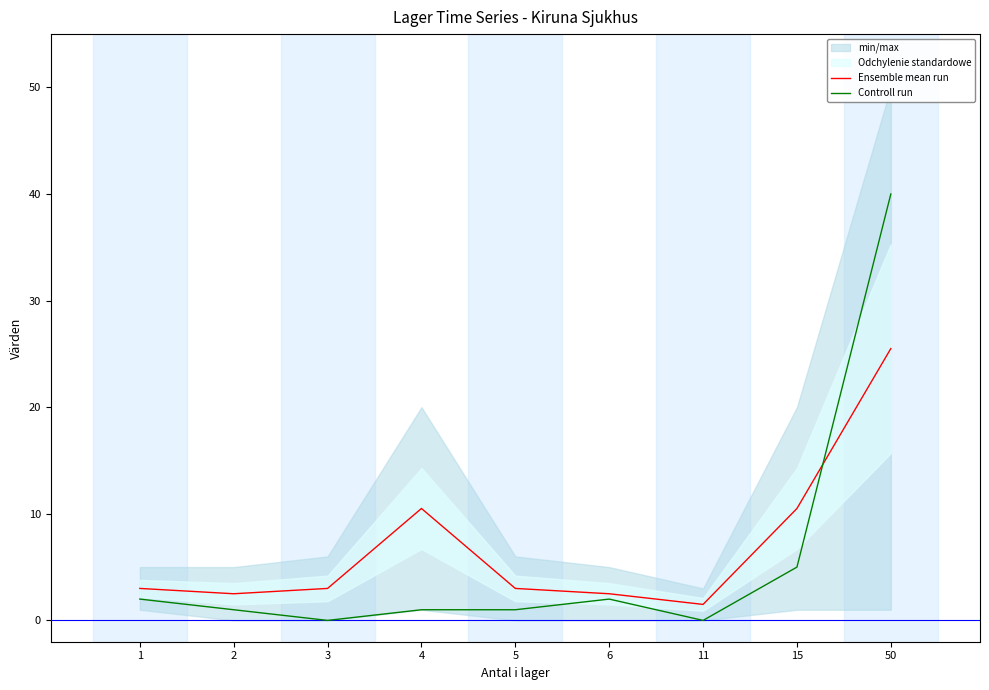

Where is Controll run nearest to the value 20?

15